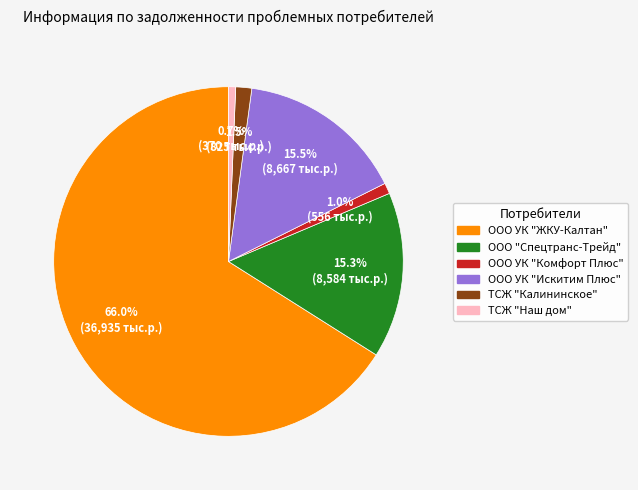

Does any single category account for the majority?

Yes